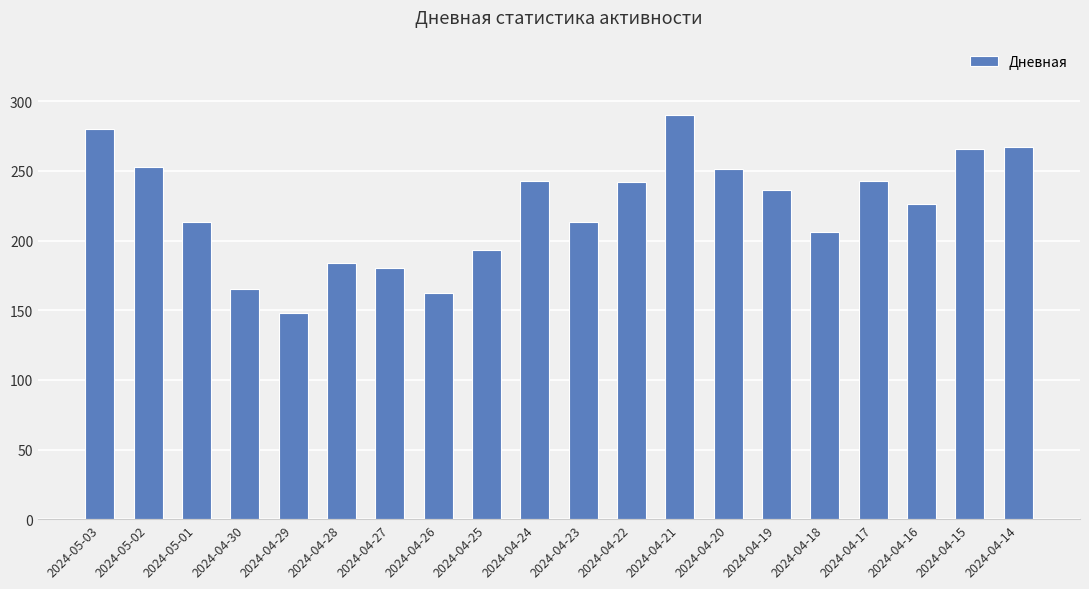

What is the difference between the maximum and minimum values?

142